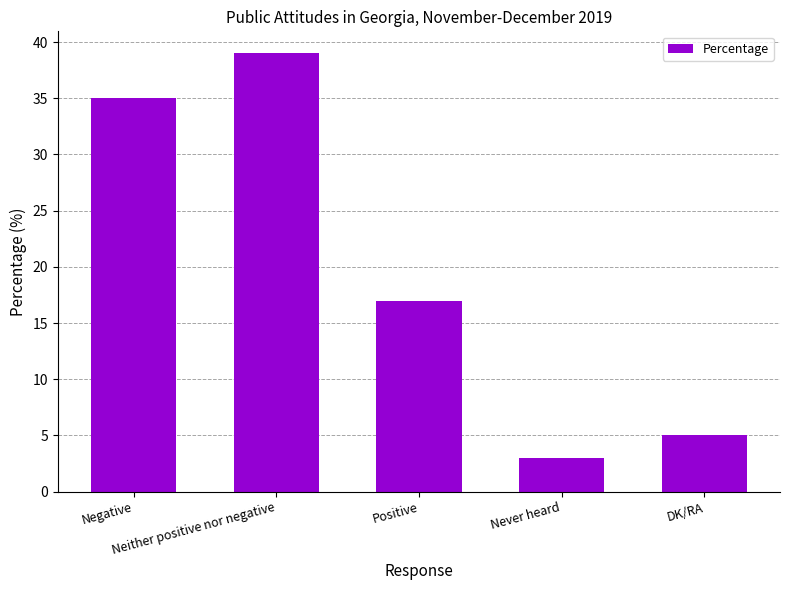

What is the change in value from Neither positive nor negative to Positive?

-22